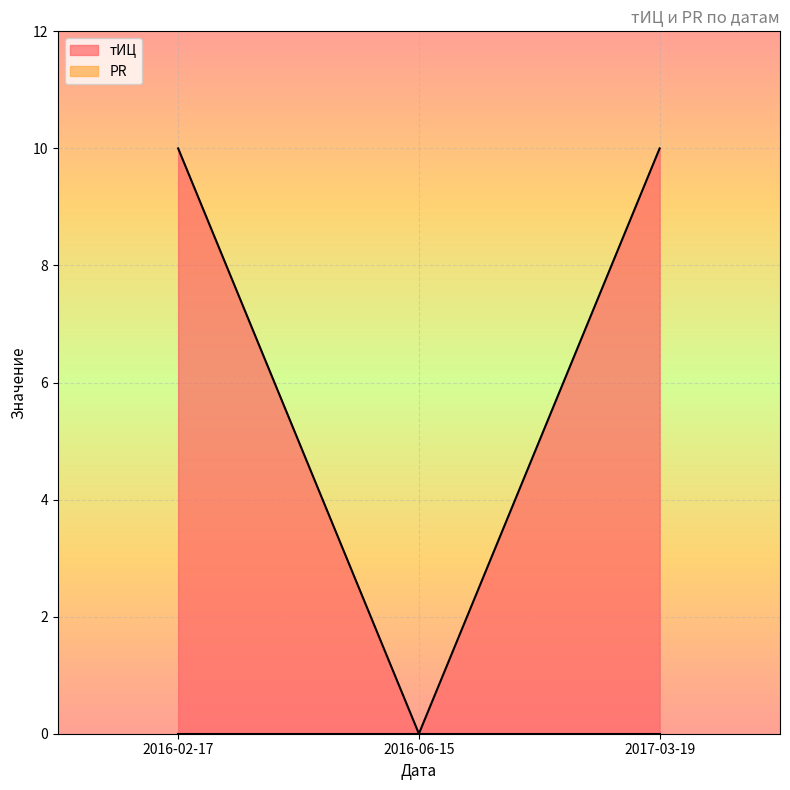

What is the greatest value displayed?

10